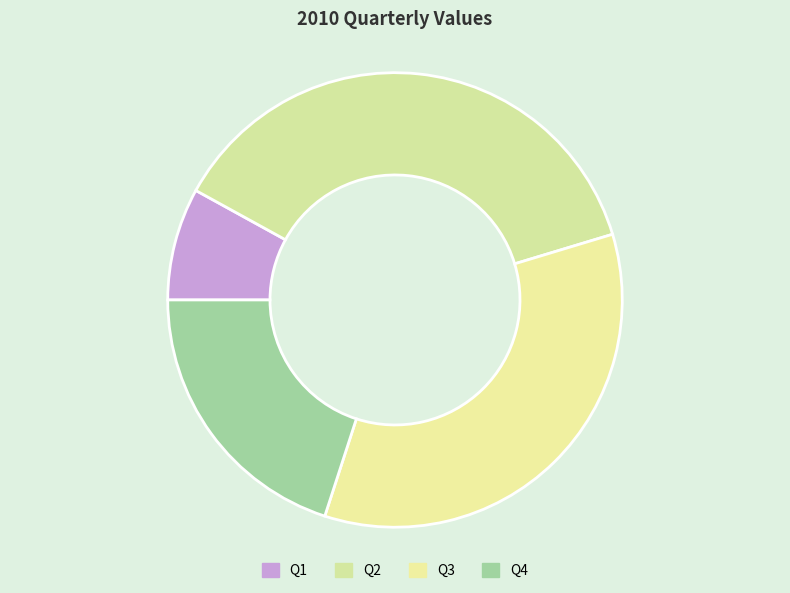

To the nearest percent, what portion does Q3 represent?

35%